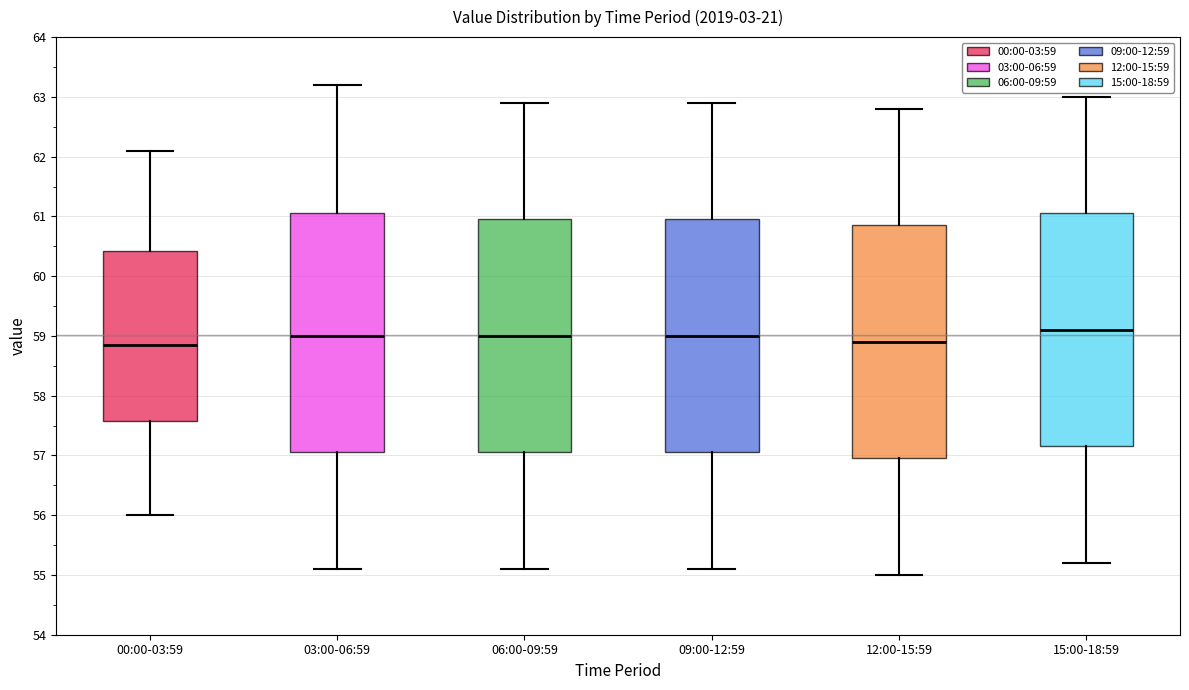

Reading left to right, read every box against the y-axis: the position of its median line, the range the box covers, and the ends of its whiskers. The values are not printed on the chart, so give them approximately, as read against the axis.

00:00-03:59: median 58.9, box 57.6 to 60.4, whiskers 56.0 to 62.1
03:00-06:59: median 59.0, box 57.1 to 61.1, whiskers 55.1 to 63.2
06:00-09:59: median 59.0, box 57.1 to 61.0, whiskers 55.1 to 62.9
09:00-12:59: median 59.0, box 57.1 to 61.0, whiskers 55.1 to 62.9
12:00-15:59: median 58.9, box 57.0 to 60.9, whiskers 55.0 to 62.8
15:00-18:59: median 59.1, box 57.2 to 61.1, whiskers 55.2 to 63.0